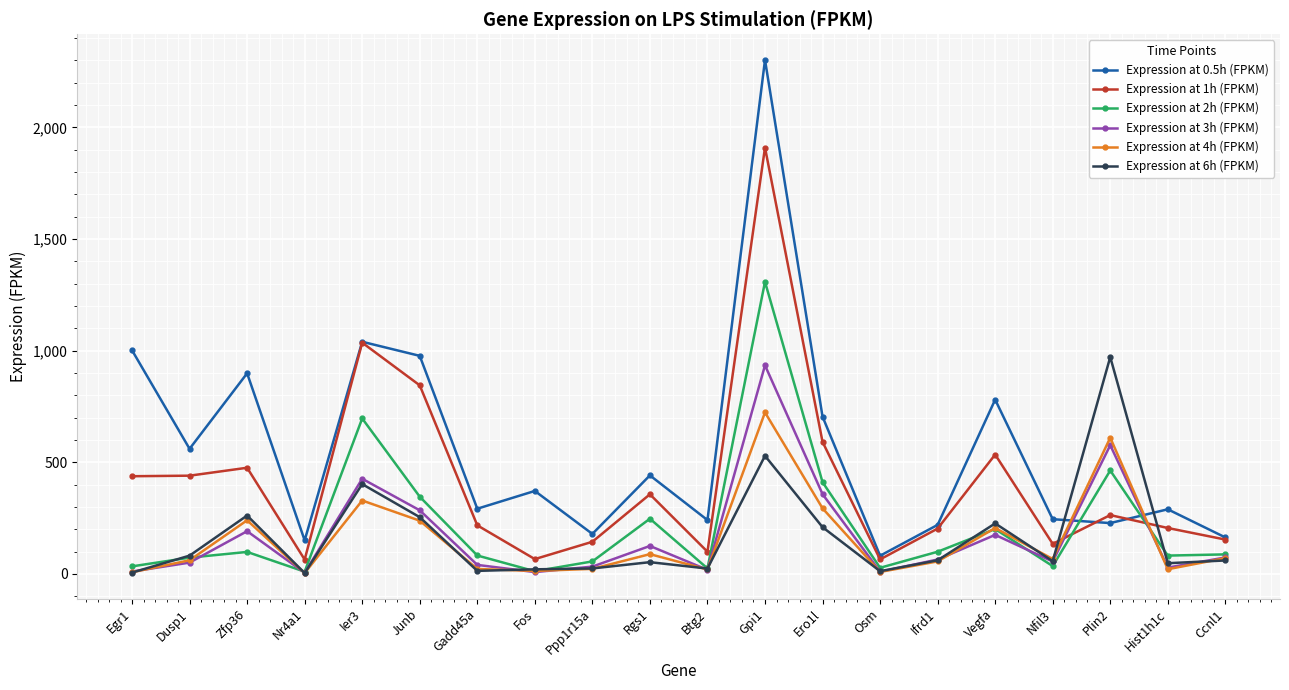

Which series has the widest spread of values?

Expression at 0.5h (FPKM)